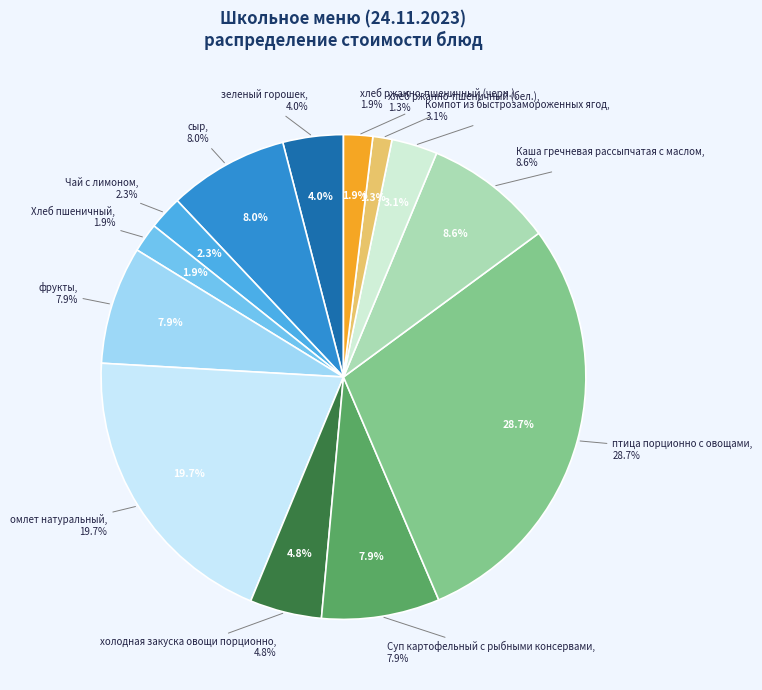

Count the number of slices in the pie.

13